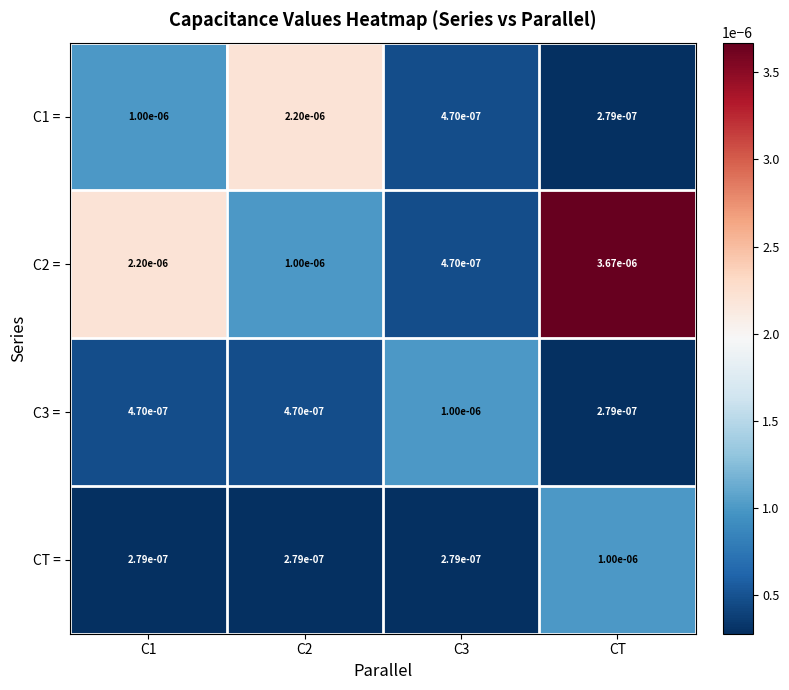

Which series has the largest range (max minus min)?

C2 =